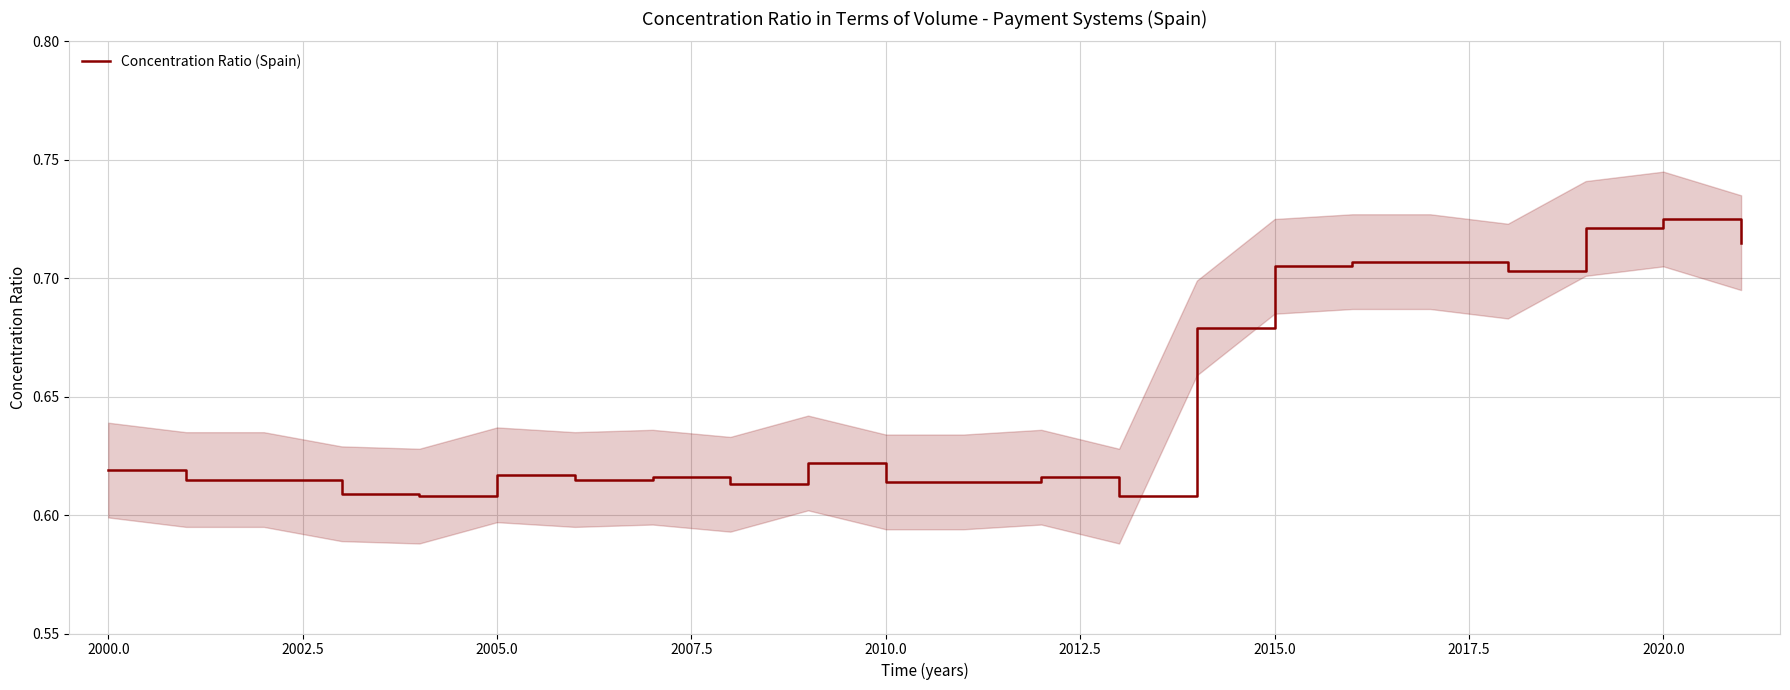

Is it true that Concentration Ratio (Spain) equals 0.2 at 2010.0?

False